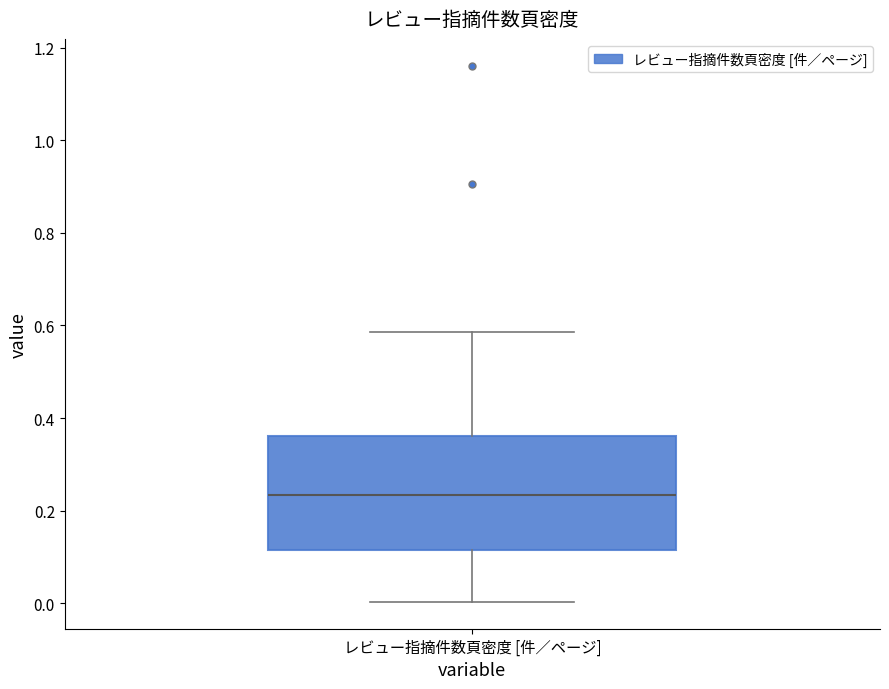

Transcribe this box plot: give where the median line is, the range the box spans, and where the two whiskers end, as read against the y-axis. The values are not printed on the chart, so give them approximately, as read against the axis.

median 0.24, box 0.12 to 0.36, whiskers 0.00 to 0.58